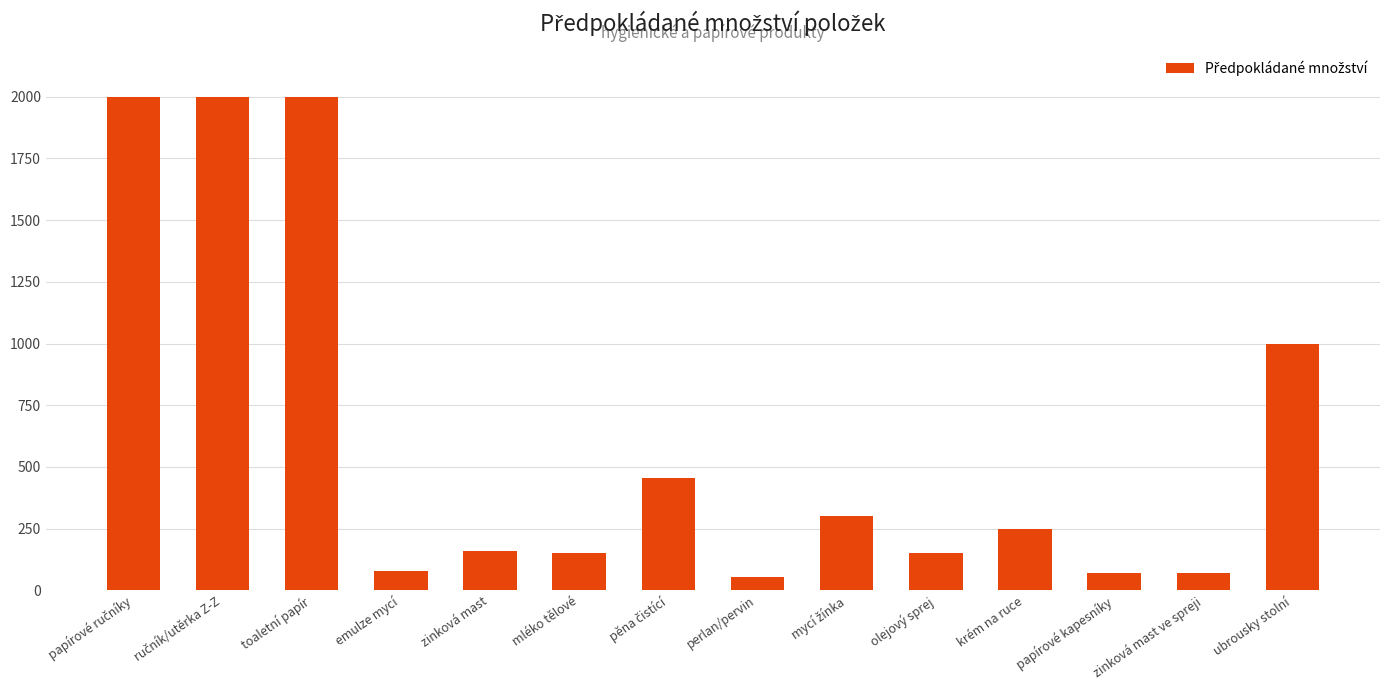

What is the value of the 2nd bar from the left?

2000